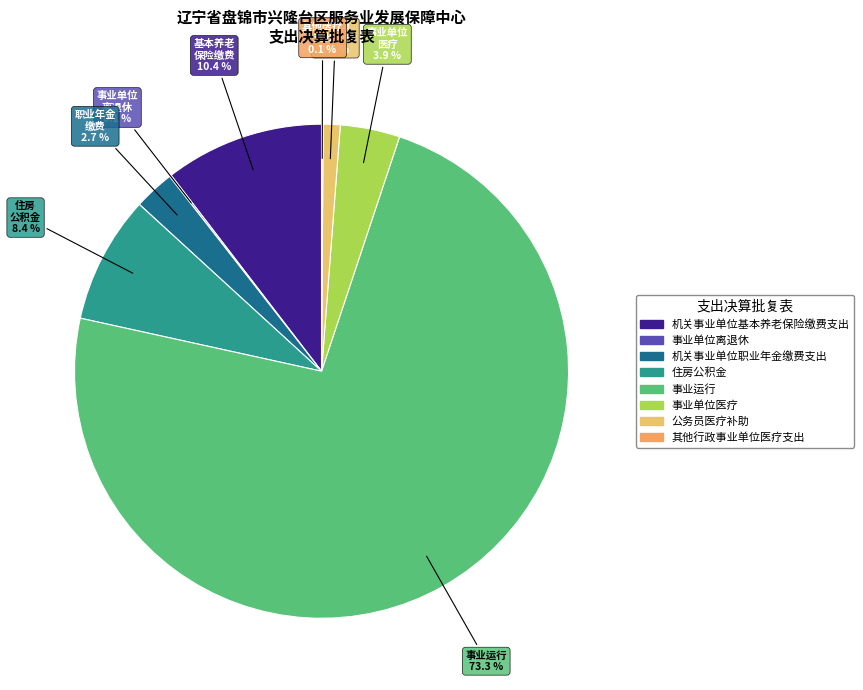

To the nearest percent, what is the difference between the 机关事业单位基本养老保险缴费支出 and 机关事业单位职业年金缴费支出 slice percentages?

8%